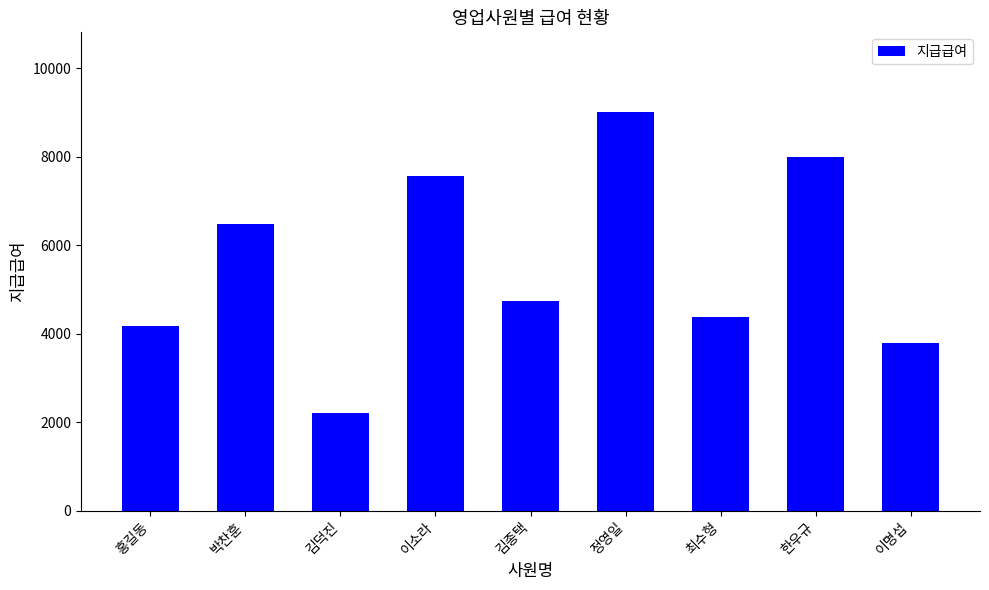

True or false: the data shows 10009 at 박찬훈.

False